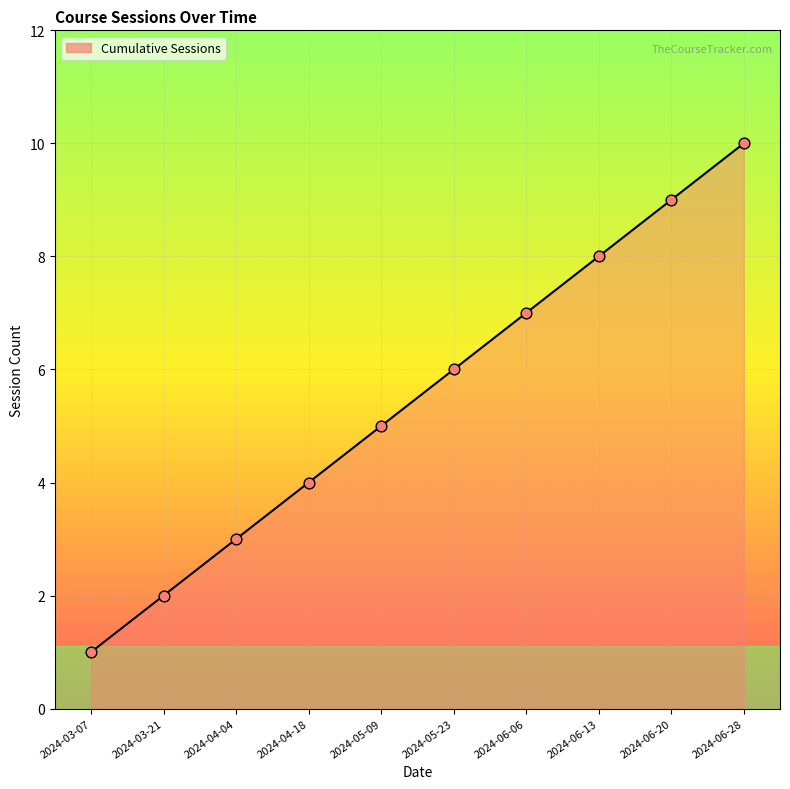

Approximately how many times larger is the value at 2024-06-13 compared to 2024-05-09?

1.6